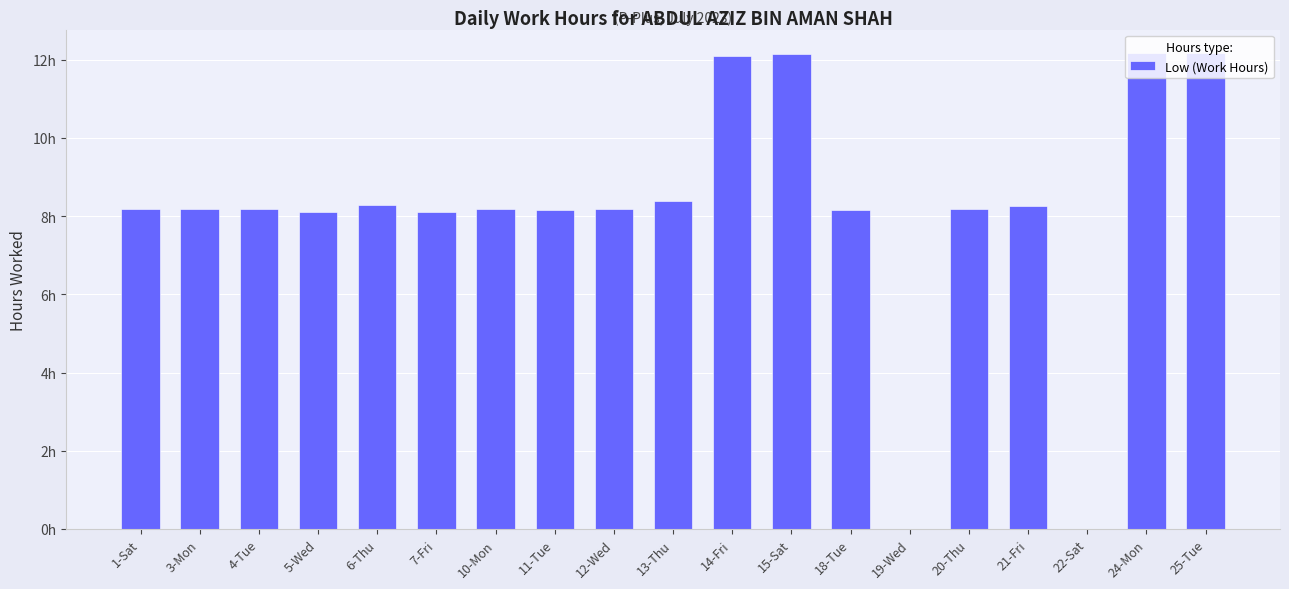

Are the bars horizontal?

No